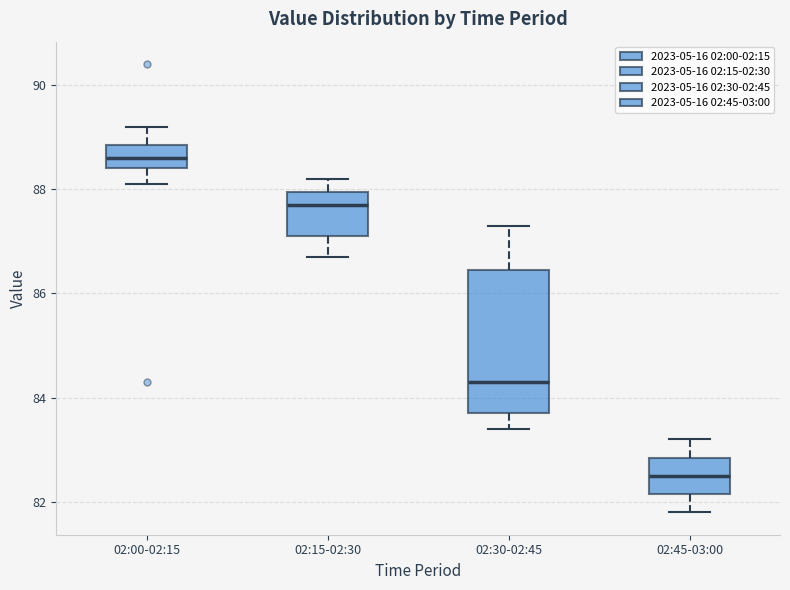

Reading left to right, transcribe this box plot: for each box, give where its median line is, the range the box spans, and where its two whiskers end, as read against the y-axis. The values are not printed on the chart, so give them approximately, as read against the axis.

02:00-02:15: median 88.6, box 88.4 to 88.8, whiskers 88.2 to 89.2
02:15-02:30: median 87.8, box 87.2 to 88.0, whiskers 86.8 to 88.2
02:30-02:45: median 84.4, box 83.8 to 86.4, whiskers 83.4 to 87.4
02:45-03:00: median 82.6, box 82.2 to 82.8, whiskers 81.8 to 83.2